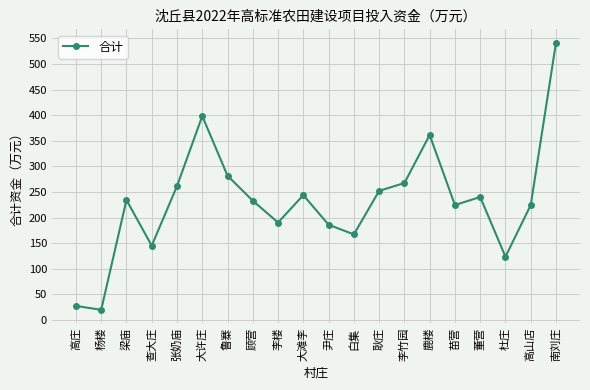

Is this an area chart (filled region under the line)?

No